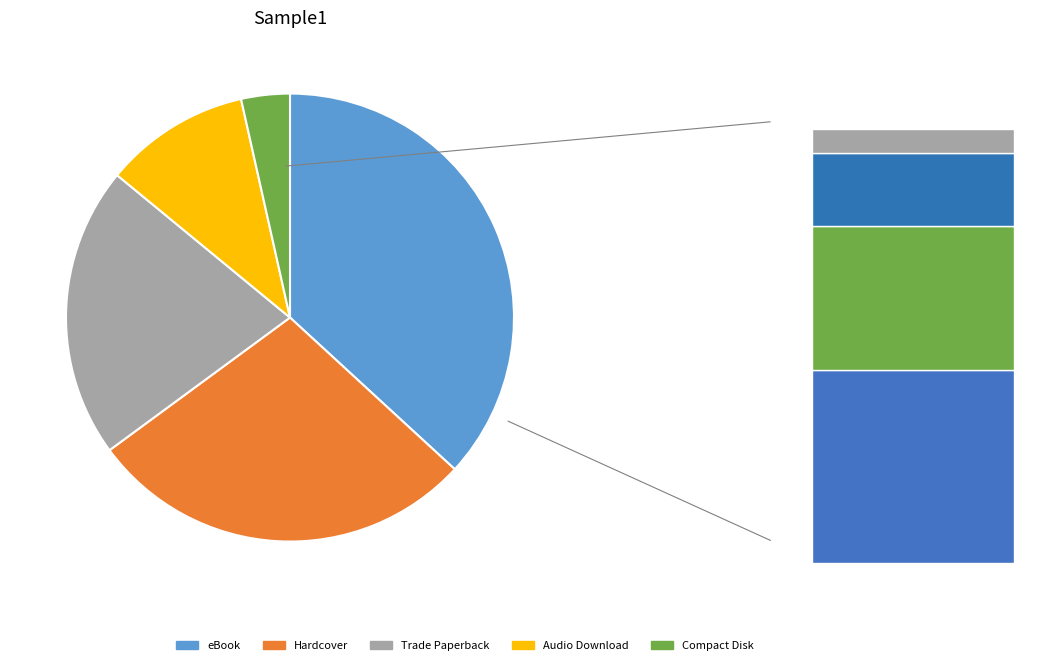

Count the number of slices in the pie.

5